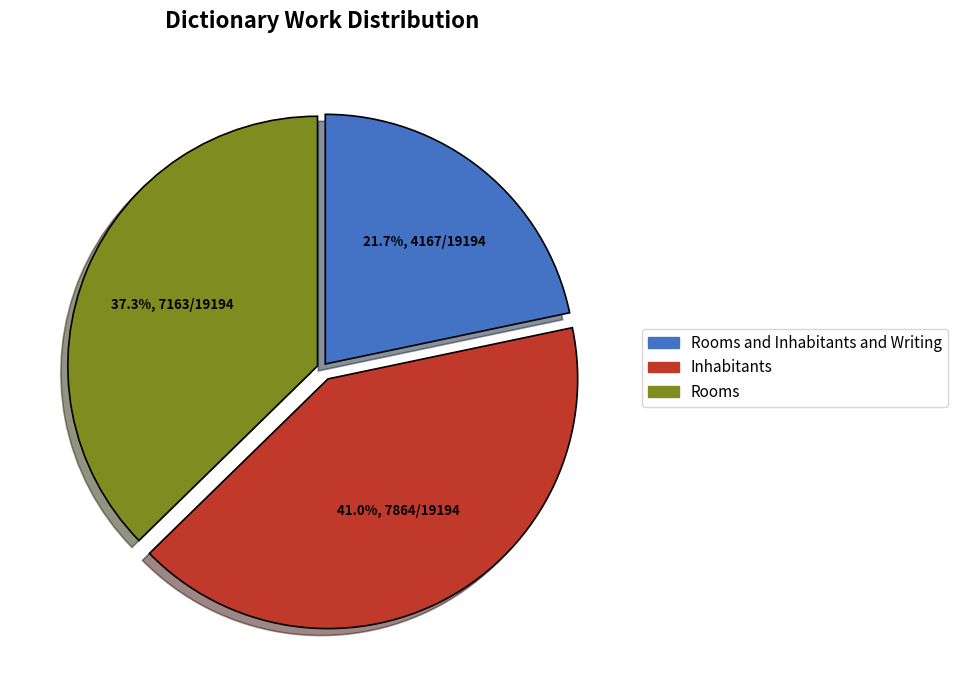

Is there any slice that represents more than half of the pie?

No